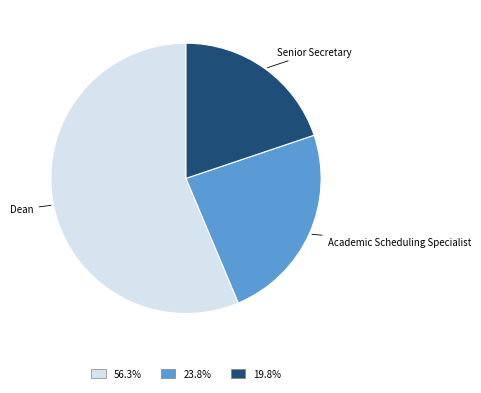

Which category has the smallest portion of the pie?

Senior Secretary